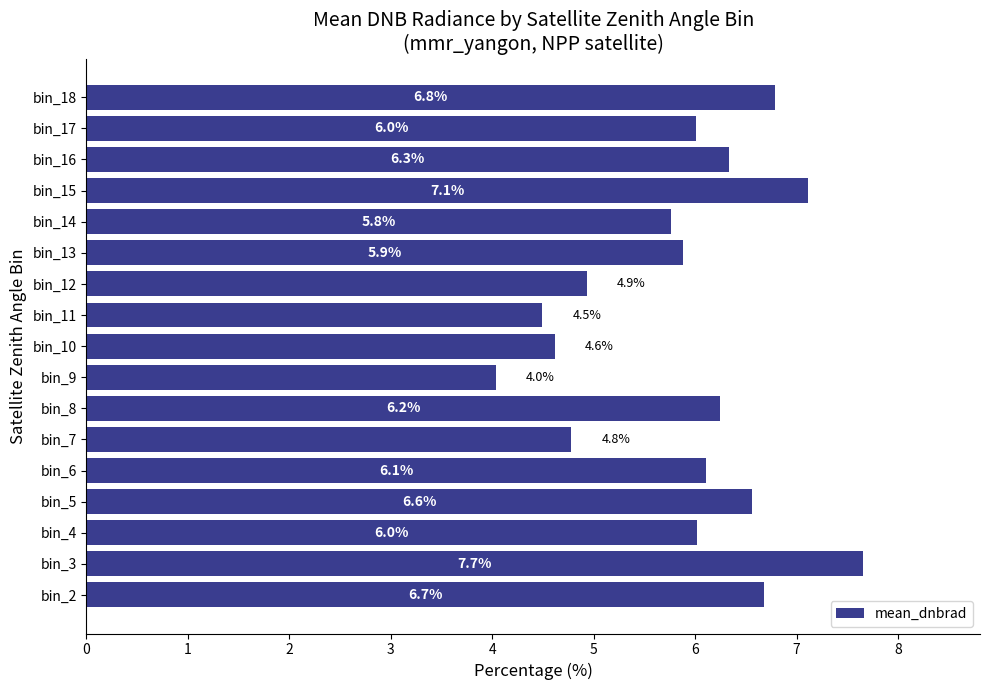

At which category does the chart reach its minimum across all series?

bin_9